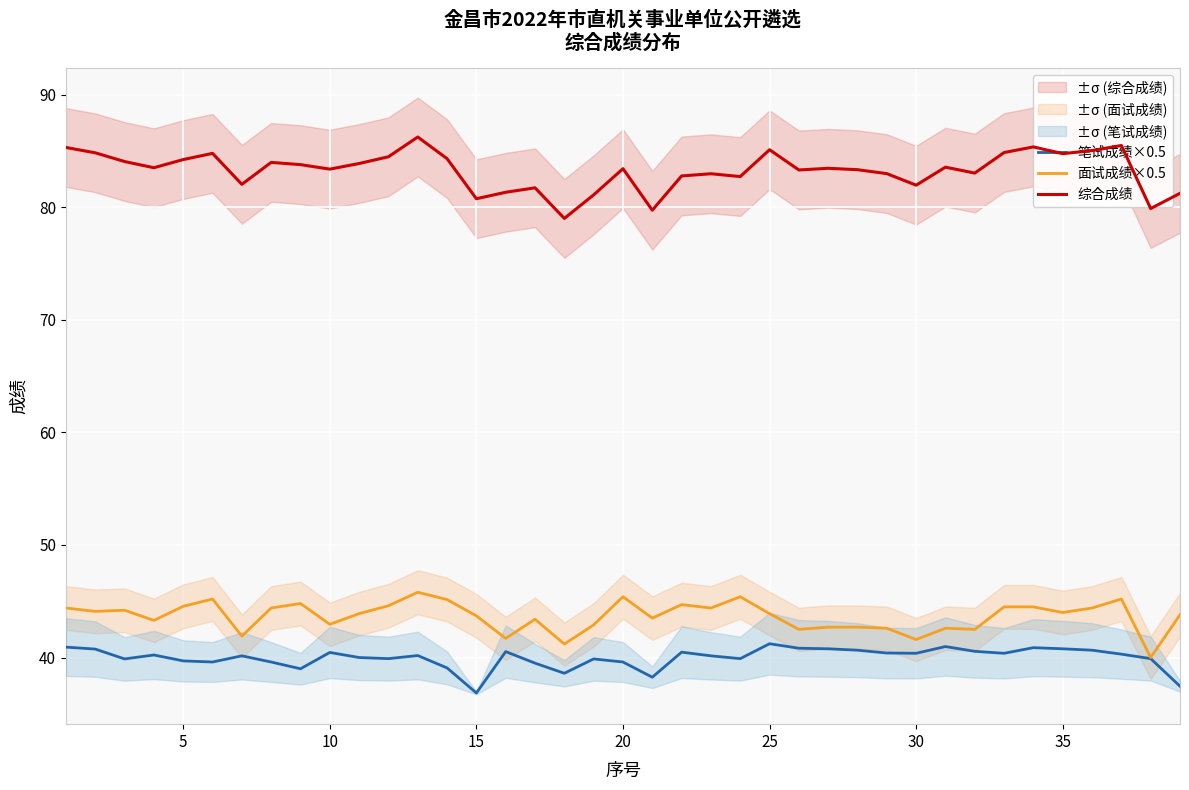

The value of 综合成绩 at 25 is 85.1. True or false?

True